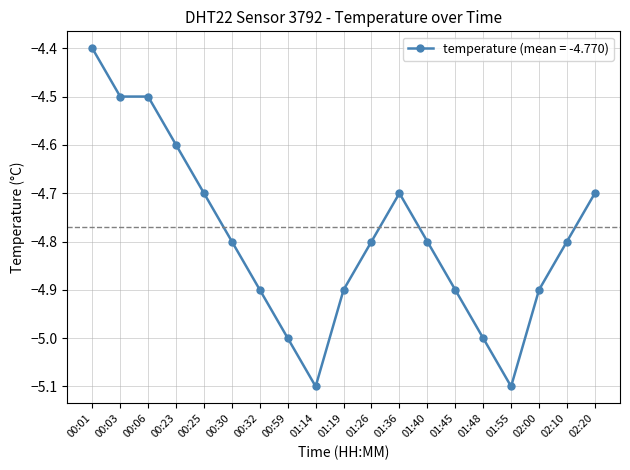

What is the change in value from 00:23 to 00:59?

-0.4